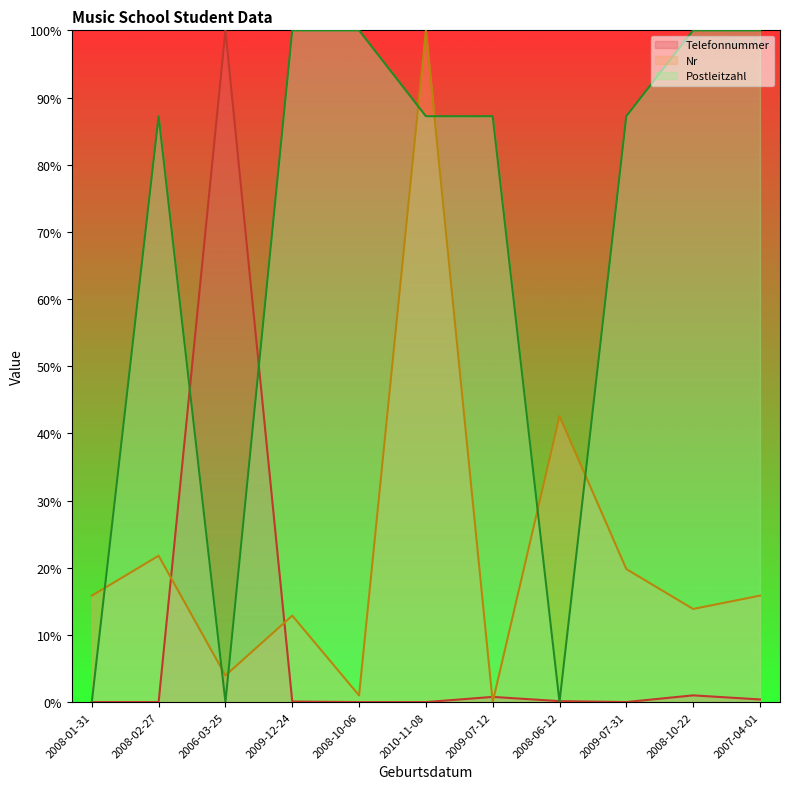

Reading left to right, transcribe all the data shown in this chart.

Telefonnummer: 2008-01-31=0.0	2008-02-27=0.0	2006-03-25=100.0	2009-12-24=0.1	2008-10-06=0.0	2010-11-08=0.0	2009-07-12=0.8	2008-06-12=0.1	2009-07-31=0.0	2008-10-22=1.0	2007-04-01=0.4
Nr: 2008-01-31=15.8	2008-02-27=21.8	2006-03-25=4.0	2009-12-24=12.9	2008-10-06=1.0	2010-11-08=100.0	2009-07-12=0.0	2008-06-12=42.6	2009-07-31=19.8	2008-10-22=13.9	2007-04-01=15.8
Postleitzahl: 2008-01-31=0.0	2008-02-27=87.2	2006-03-25=0.0	2009-12-24=100.0	2008-10-06=100.0	2010-11-08=87.2	2009-07-12=87.2	2008-06-12=0.0	2009-07-31=87.2	2008-10-22=100.0	2007-04-01=100.0